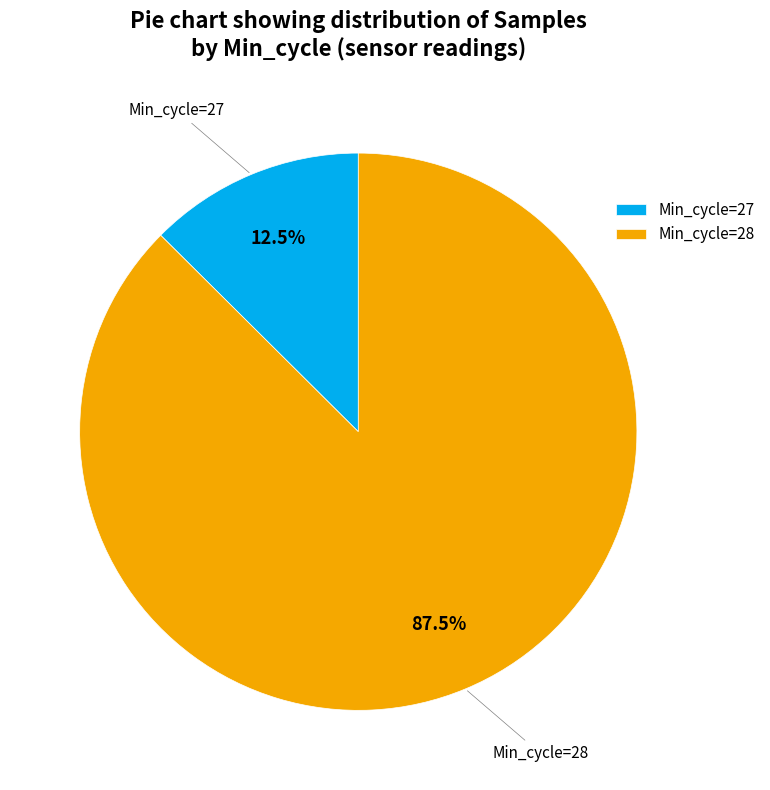

What percentage do Min_cycle=28 and Min_cycle=27 together represent?

100.0%